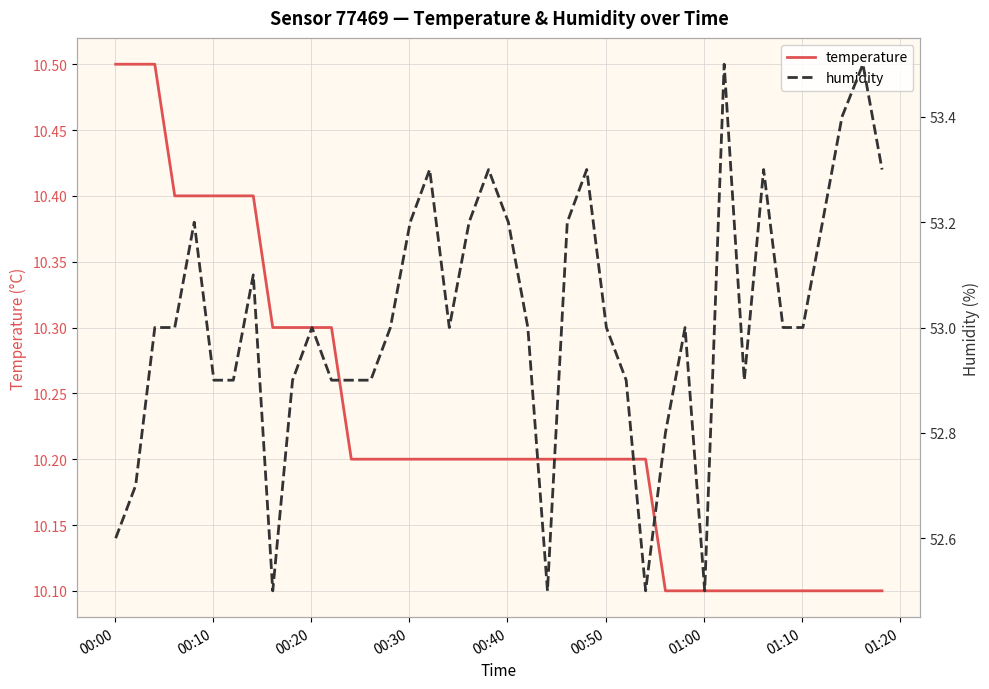

What is the maximum value for temperature?

10.5